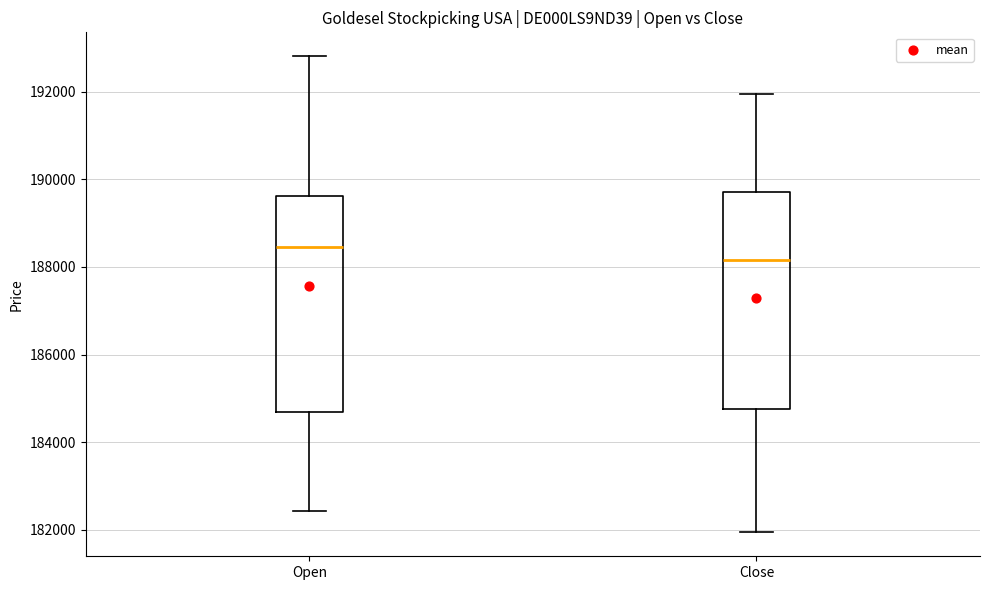

Which box's median line is the highest?

Open